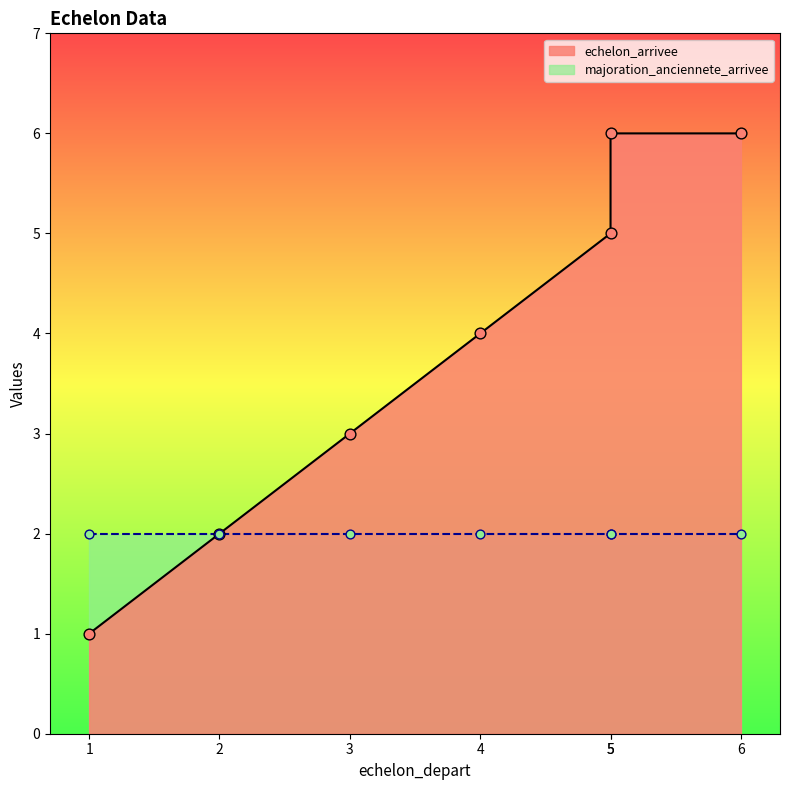

Approximately how many times larger is the value at 1 compared to 3?

0.3